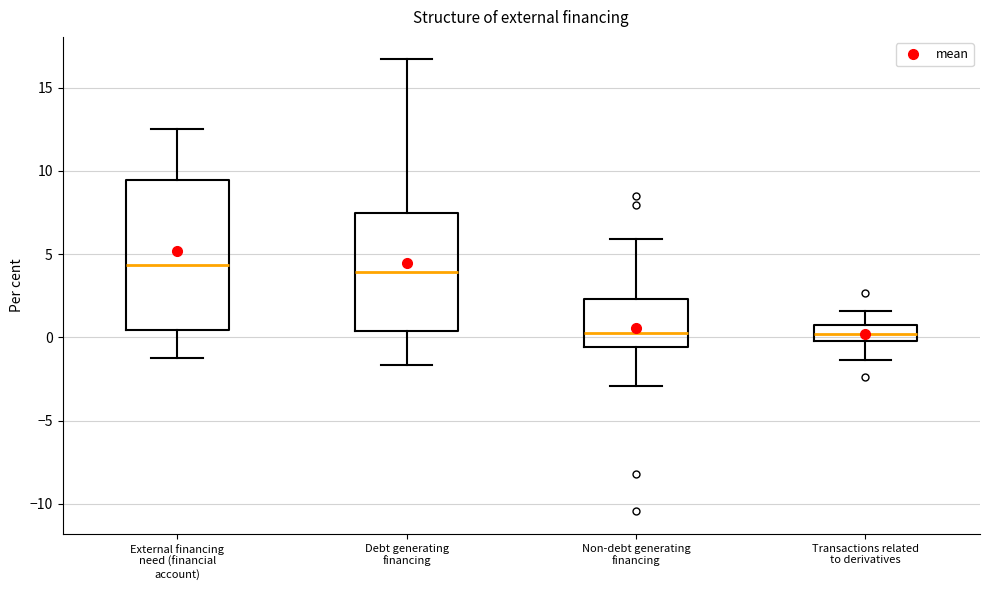

Reading left to right, read every box against the y-axis: the position of its median line, the range the box covers, and the ends of its whiskers. The values are not printed on the chart, so give them approximately, as read against the axis.

External financing need (financial account): median 4.5, box 0.5 to 9.5, whiskers -1.0 to 12.5
Debt generating financing: median 4.0, box 0.5 to 7.5, whiskers -1.5 to 16.5
Non-debt generating financing: median 0.5, box -0.5 to 2.5, whiskers -3.0 to 6.0
Transactions related to derivatives: median 0.0 (inside the box), box 0.0 to 1.0, whiskers -1.5 to 1.5